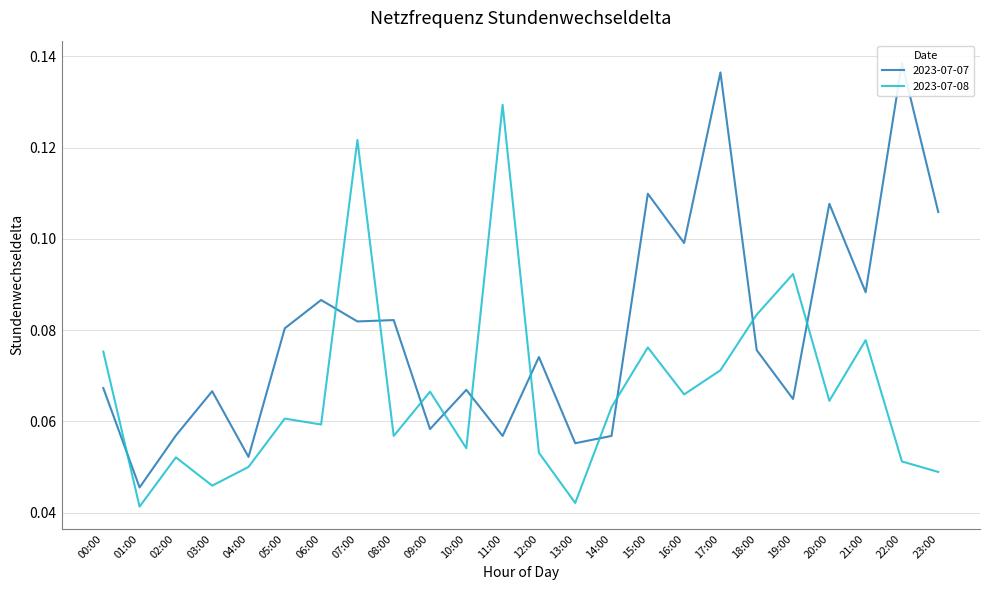

Reading right to left, transcribe all the data shown in this chart.

2023-07-07: 0.1	0.1	0.1	0.1	0.1	0.1	0.1	0.1	0.1	0.1	0.1	0.1	0.1	0.1	0.1	0.1	0.1	0.1	0.1	0.1	0.1	0.1	0.0	0.1
2023-07-08: 0.0	0.1	0.1	0.1	0.1	0.1	0.1	0.1	0.1	0.1	0.0	0.1	0.1	0.1	0.1	0.1	0.1	0.1	0.1	0.1	0.0	0.1	0.0	0.1